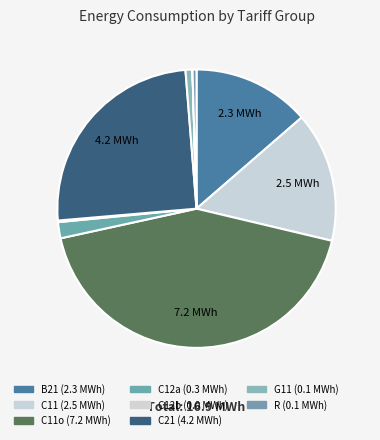

To the nearest percent, what is the difference between the largest and smallest slice percentages?

43%